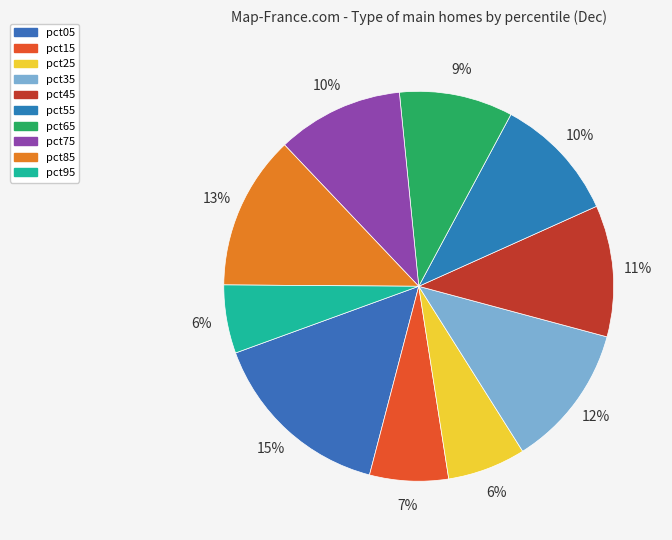

What is the smallest slice in the pie chart?

pct95